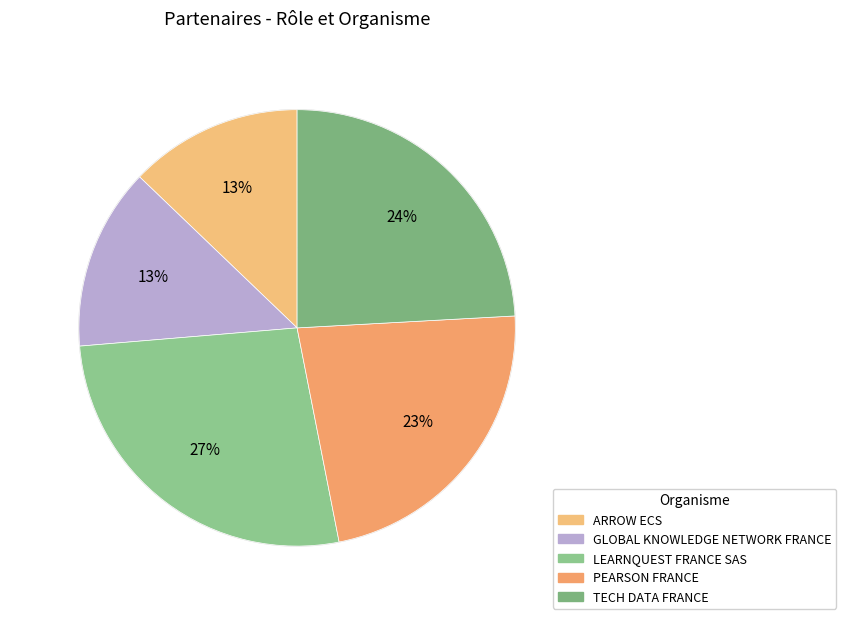

How many slices are in this pie chart?

5